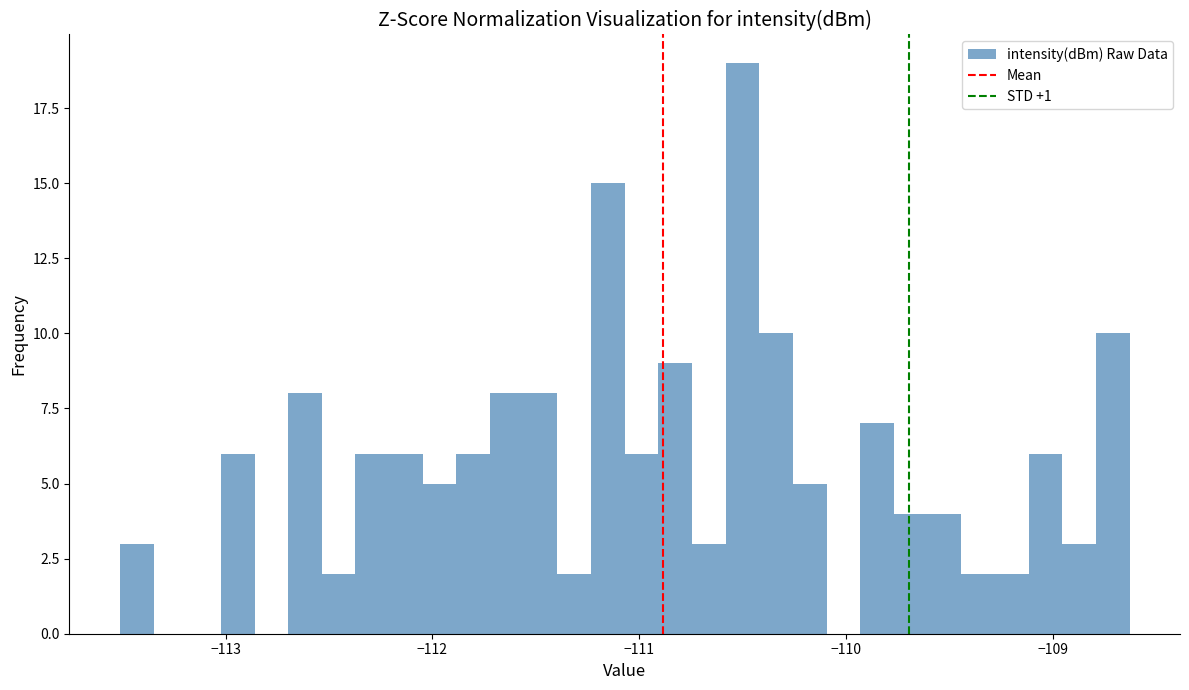

Around what value on the x-axis is the tallest bar? Give the approximate position of its centre, as read against the axis.

-110.5